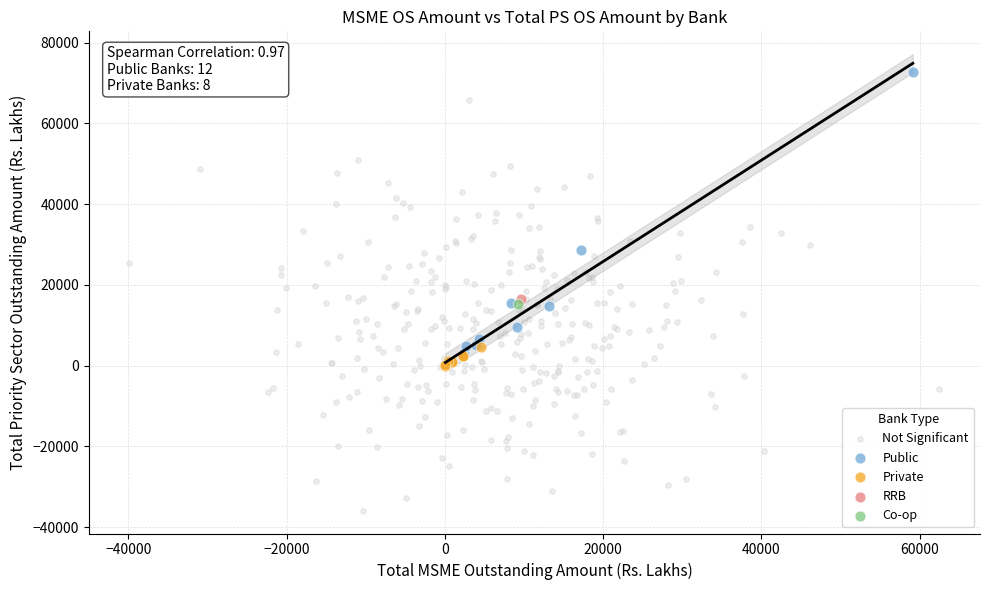

What are all the series names shown in the legend?

Not Significant, Public, Private, RRB, Co-op